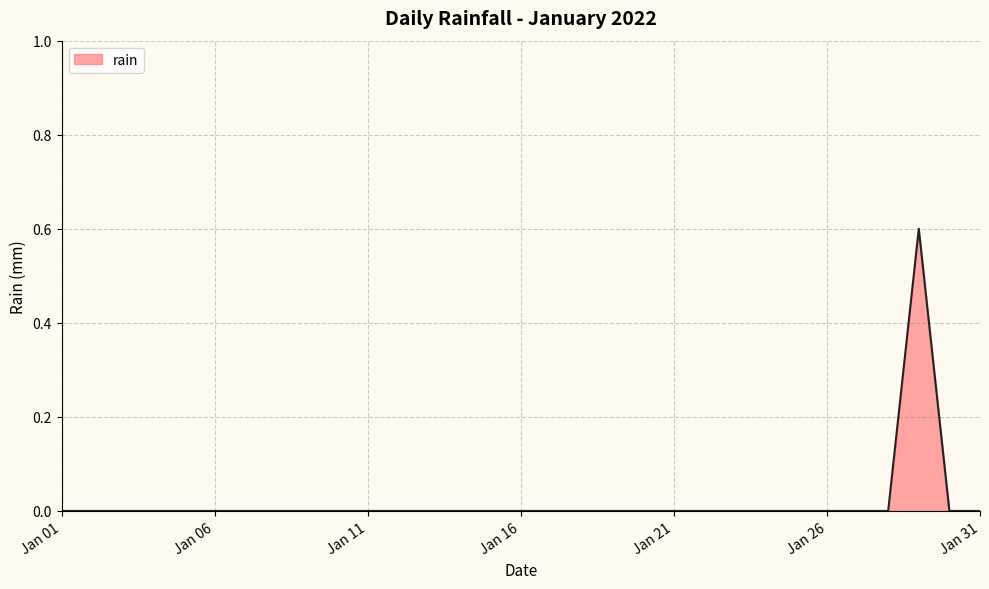

What is the greatest value displayed?

0.6